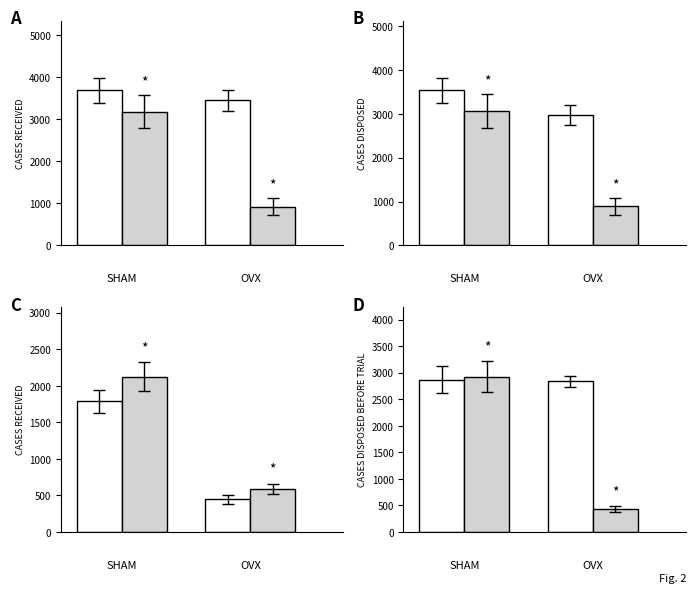

What is the difference between the maximum and minimum values in the OVX series?

2491